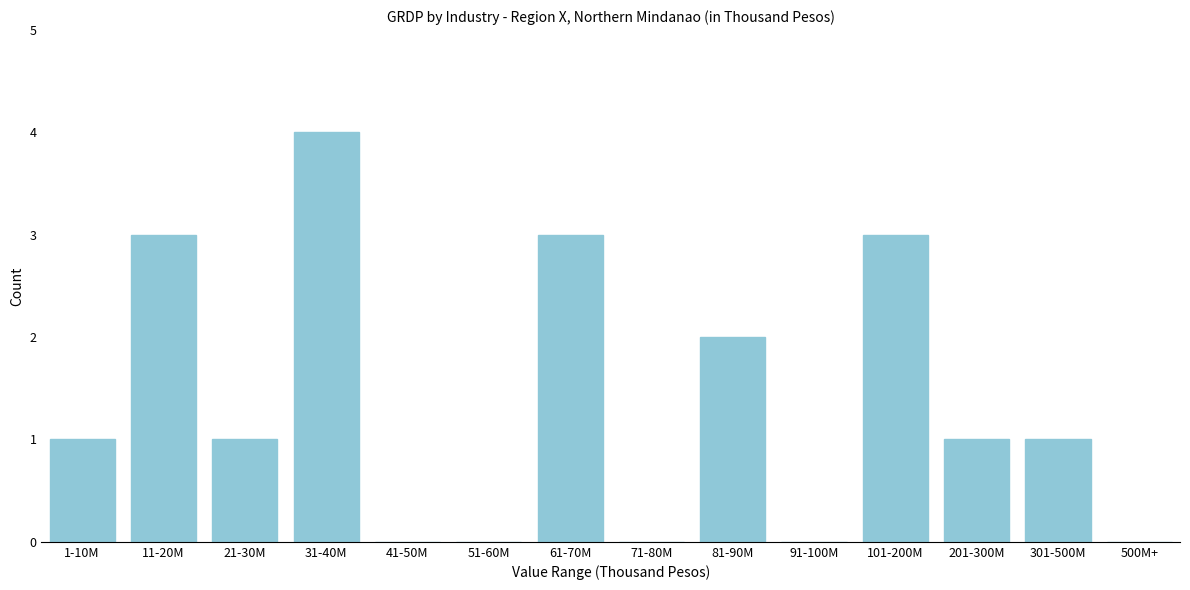

Reading left to right, list all the values displayed in this chart.

1-10M=1	11-20M=3	21-30M=1	31-40M=4	41-50M=0	51-60M=0	61-70M=3	71-80M=0	81-90M=2	91-100M=0	101-200M=3	201-300M=1	301-500M=1	500M+=0